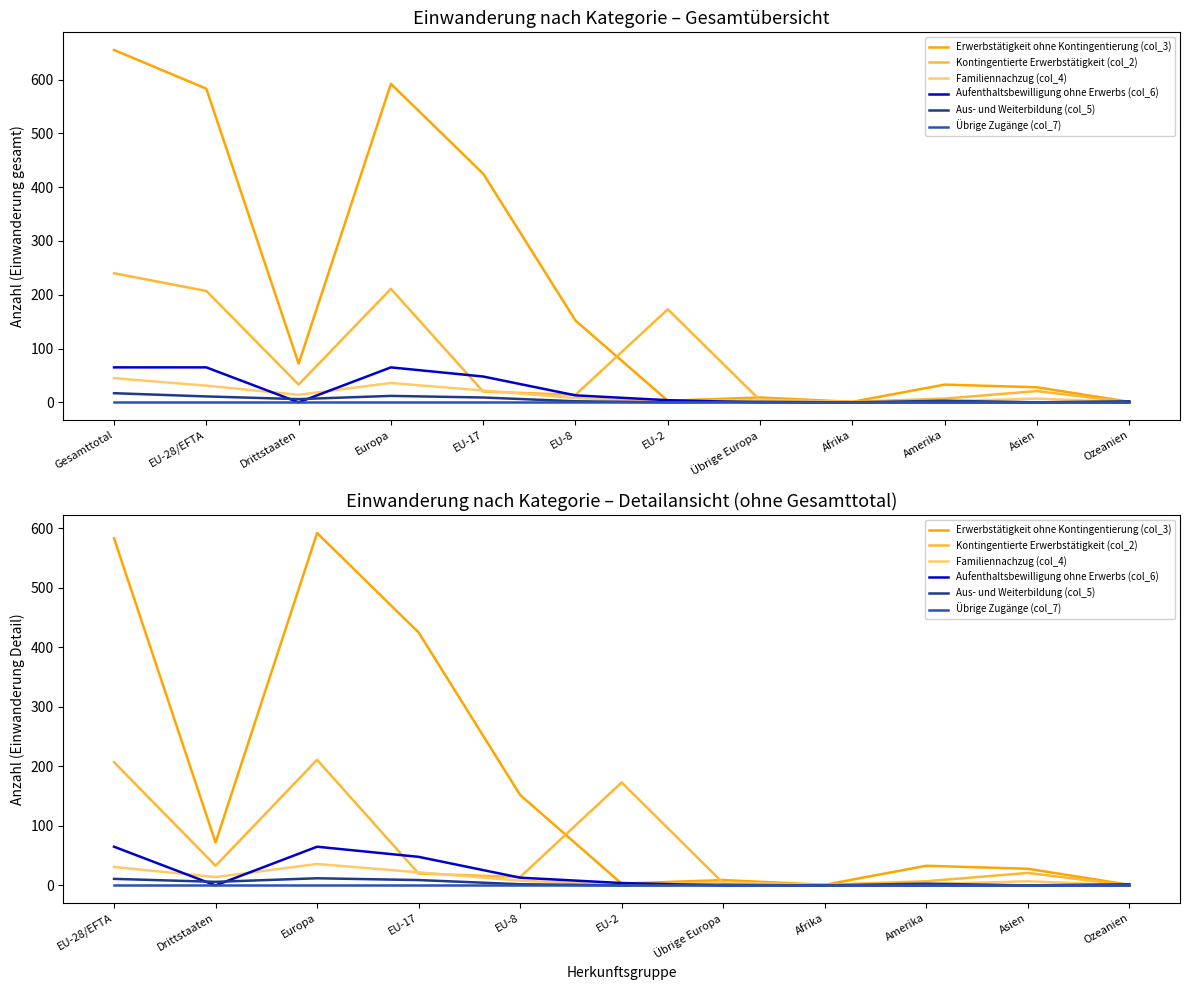

How many data points in Erwerbstätigkeit ohne Kontingentierung (col_3) are above 33?

5